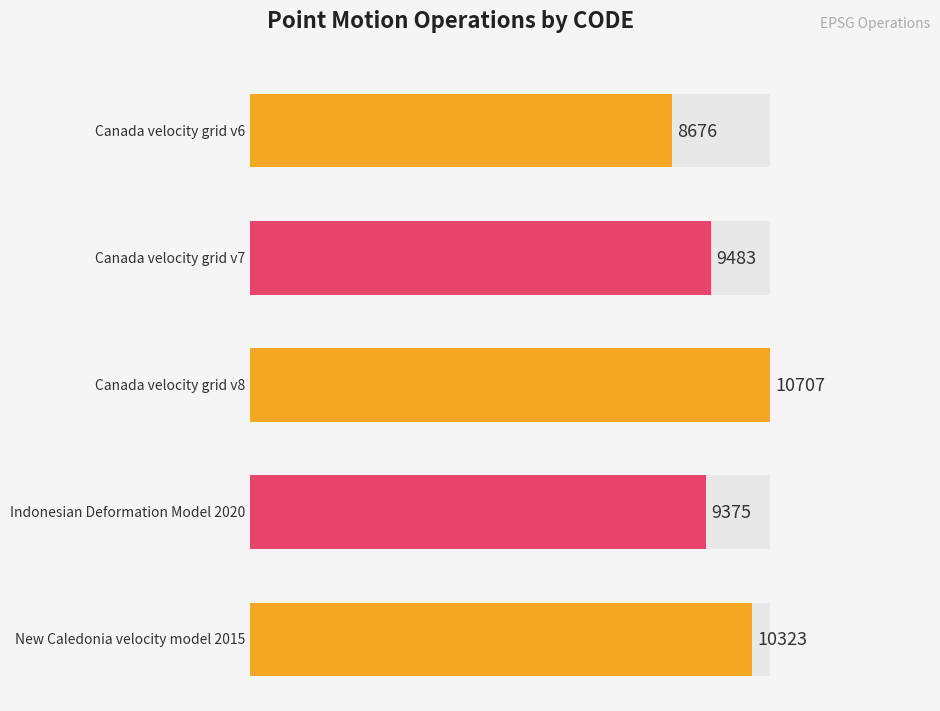

At which label is the value closest to 9691?

Canada velocity grid v7